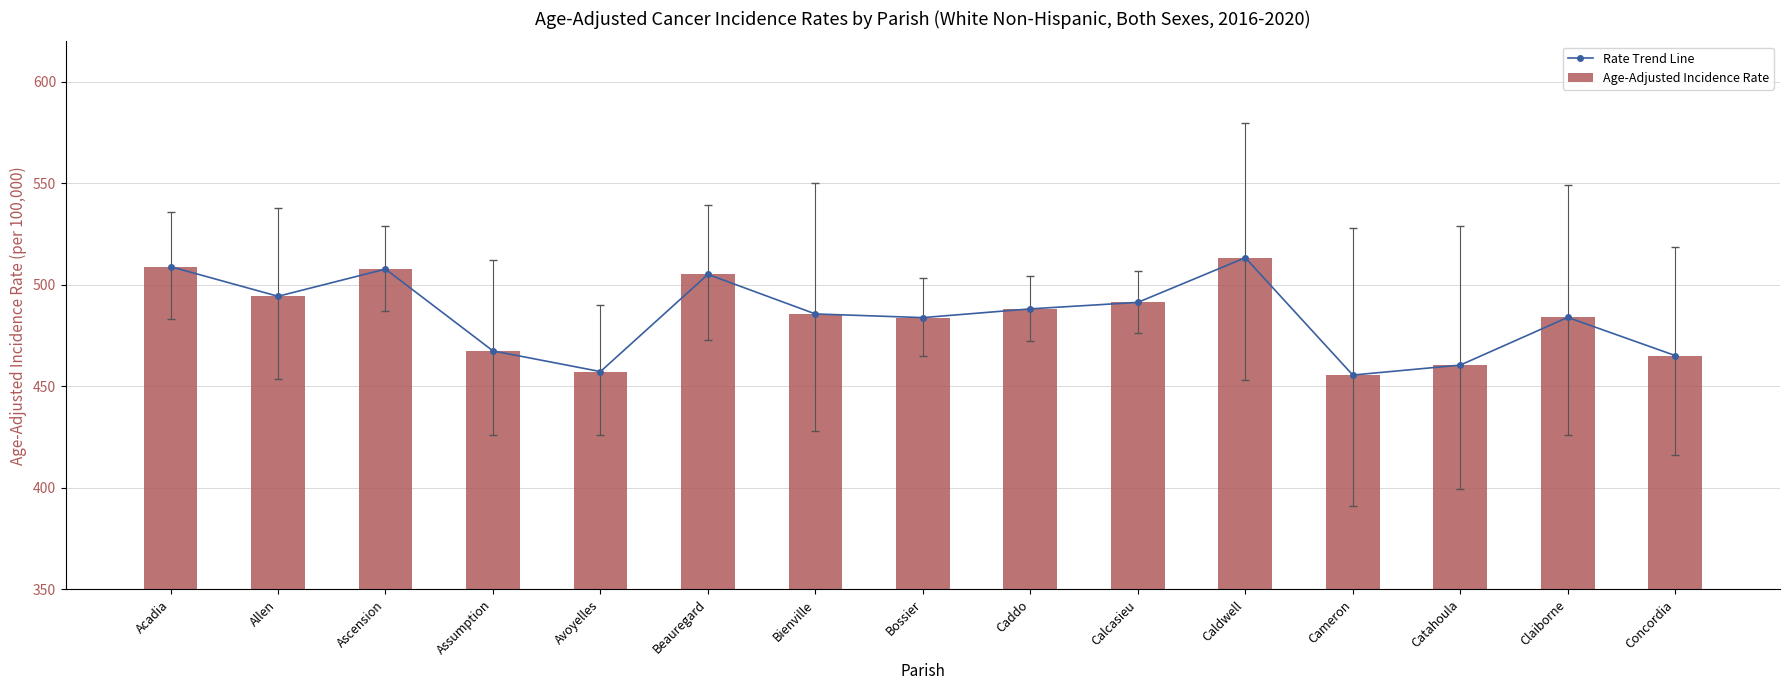

The value of Rate Trend Line at Cameron is 293.5. True or false?

False